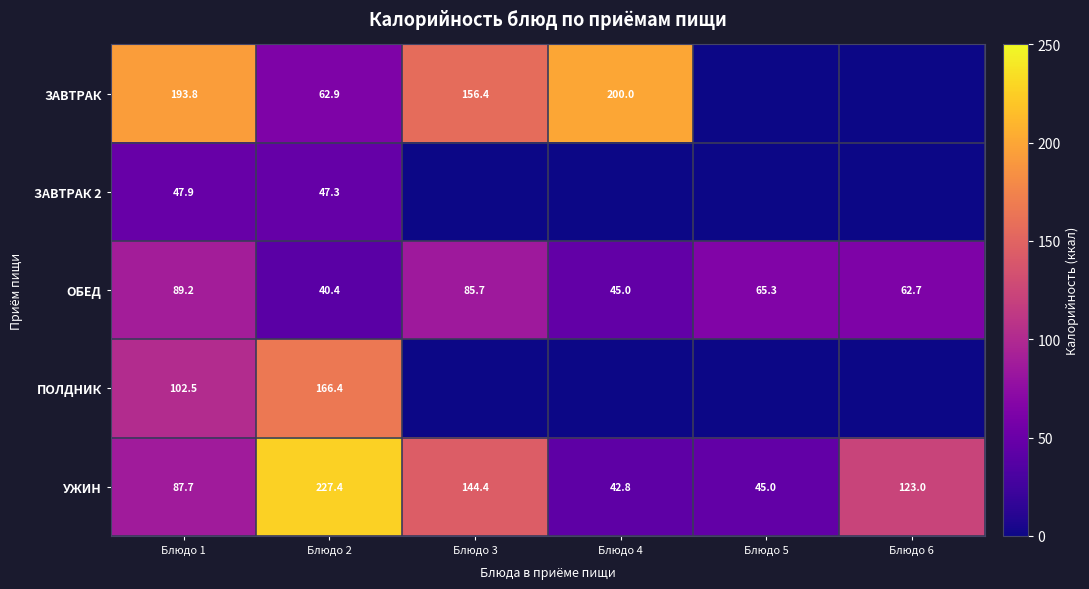

At which label does УЖИН first exceed 123?

Блюдо 2